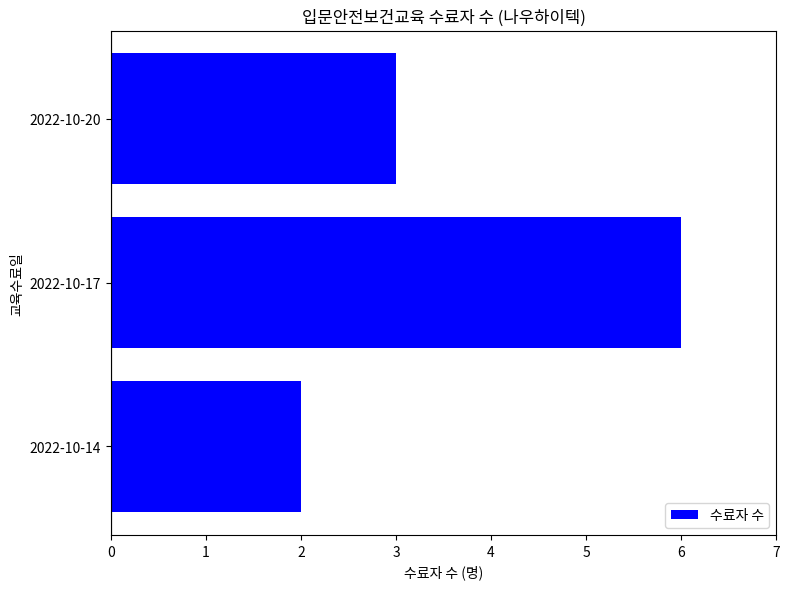

Which has a higher value, 2022-10-17 or 2022-10-14?

2022-10-17